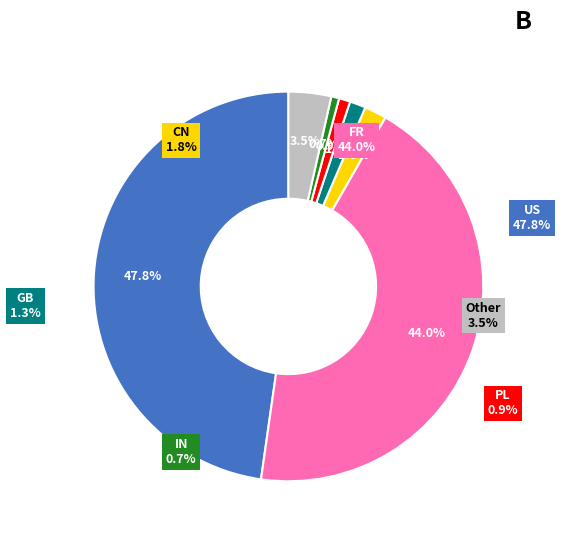

What percentage is the CN slice, to the nearest percent?

2%